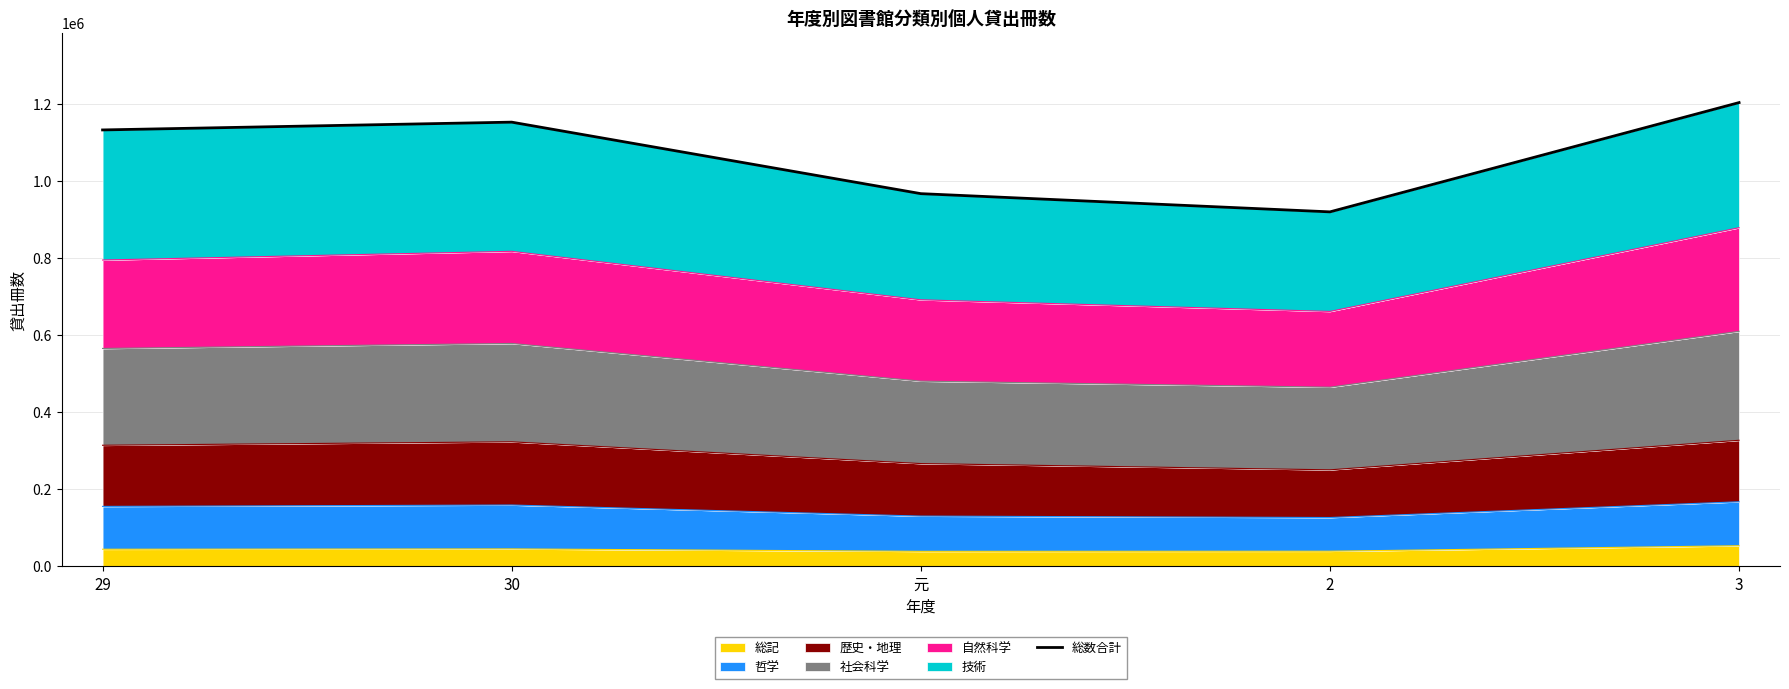

What is the minimum value shown in the chart?

920228